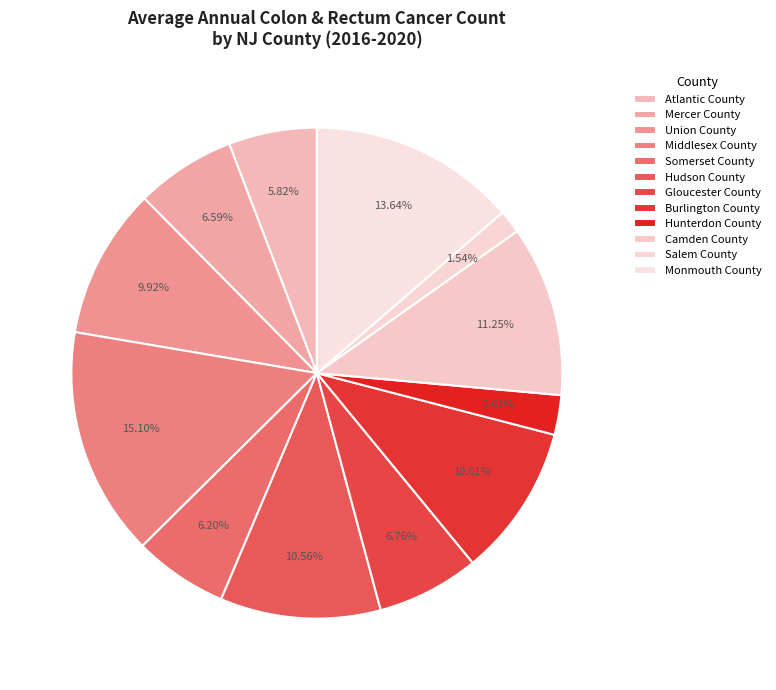

Approximately how many times larger is the value at Hudson County compared to Burlington County?

1.1